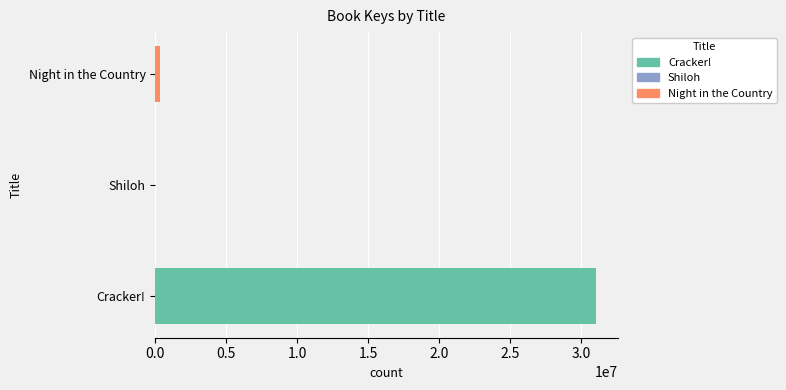

What is the greatest value displayed?

31041879